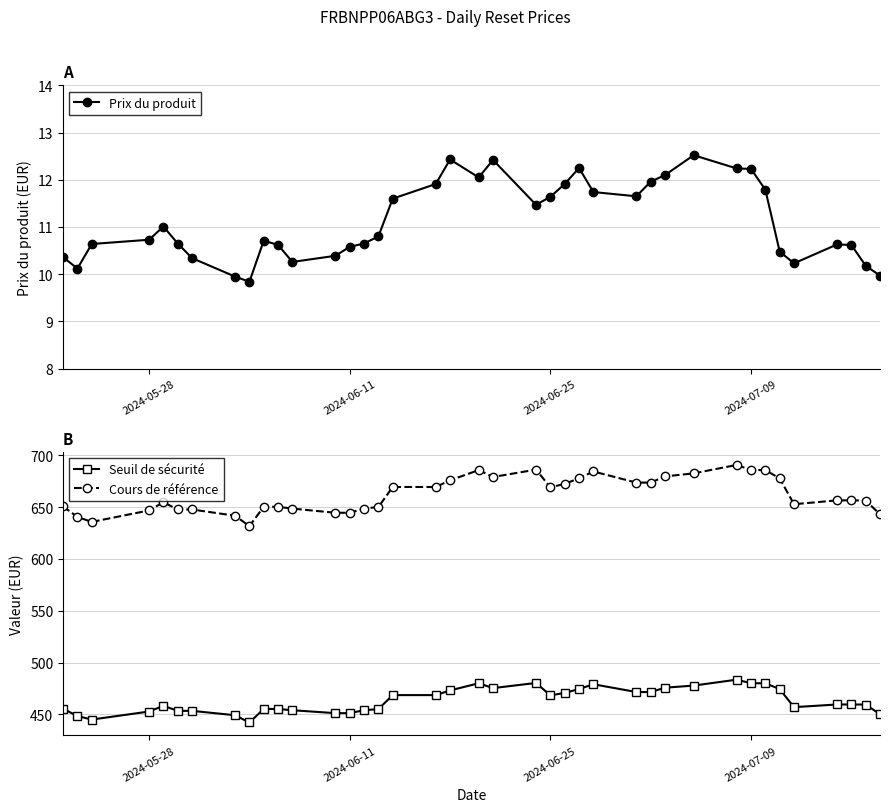

True or false: Seuil de sécurité and Cours de référence intersect in this chart.

False